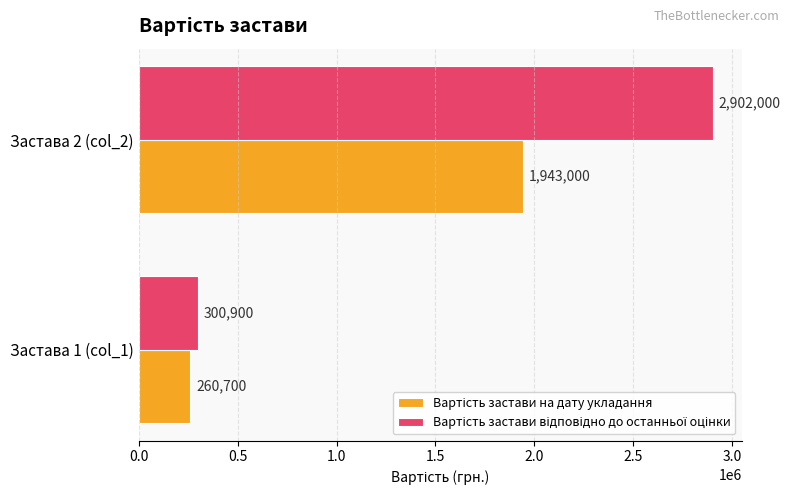

What is the total value across all series at Застава 2 (col_2)?

4845000